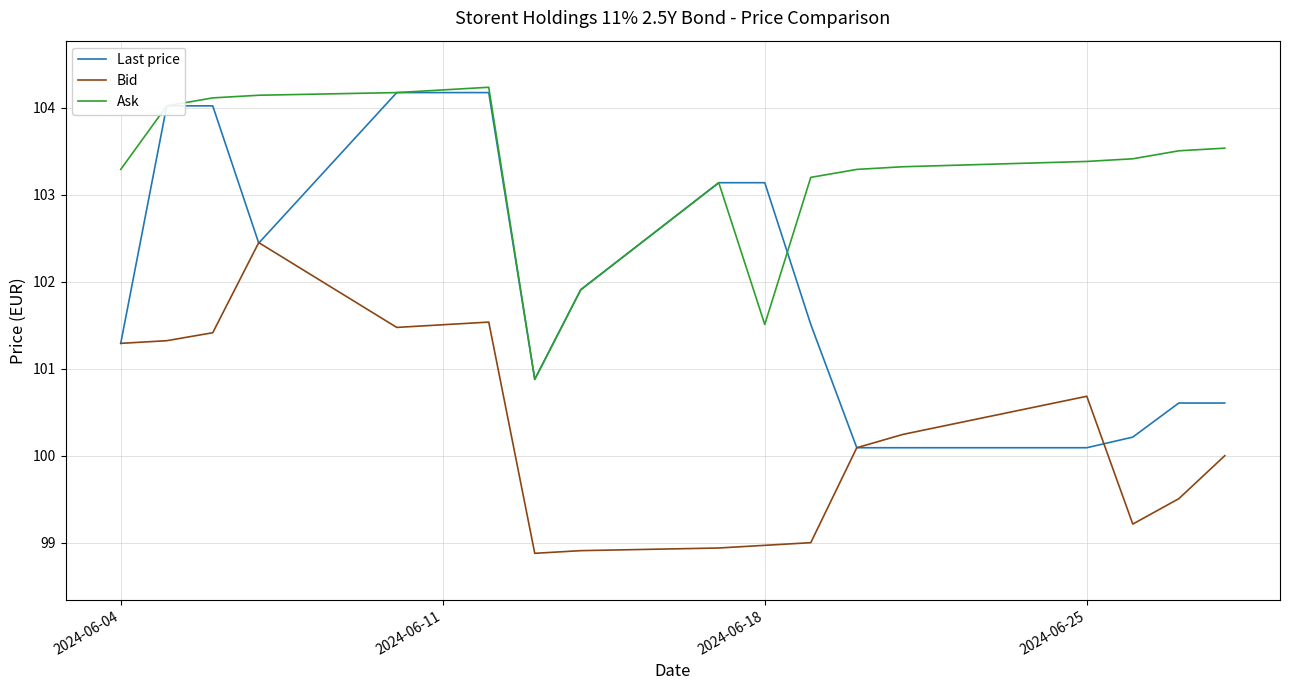

Rank the series by their average value, from highest to lowest.

Ask, Last price, Bid